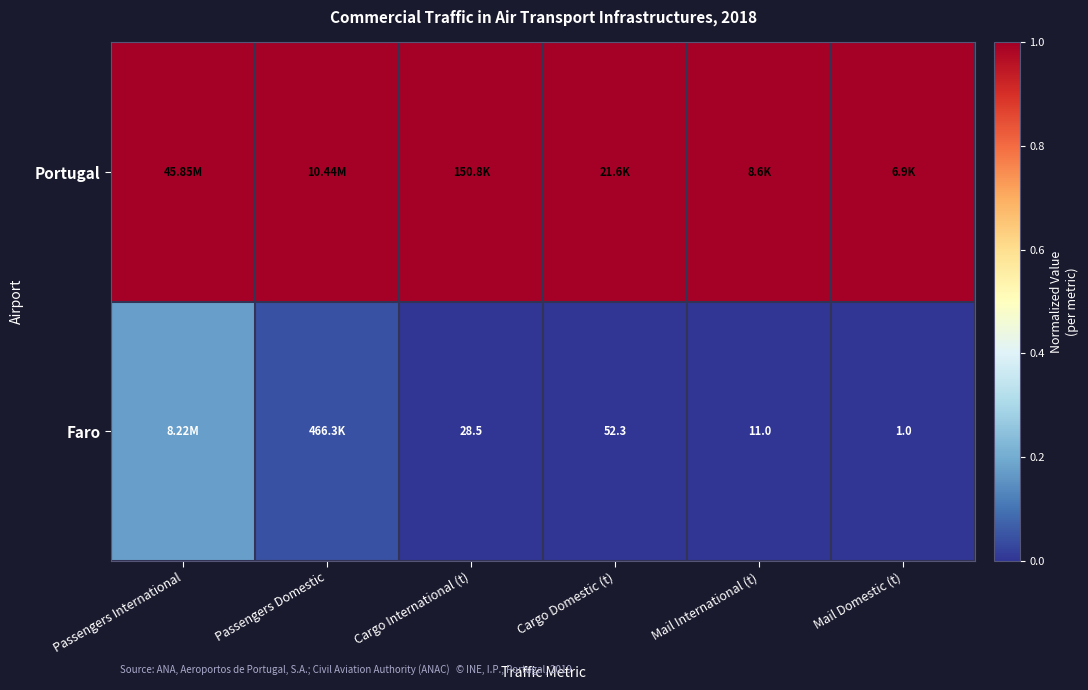

The Portugal series shows 0.5 at Passengers Domestic. True or false?

False